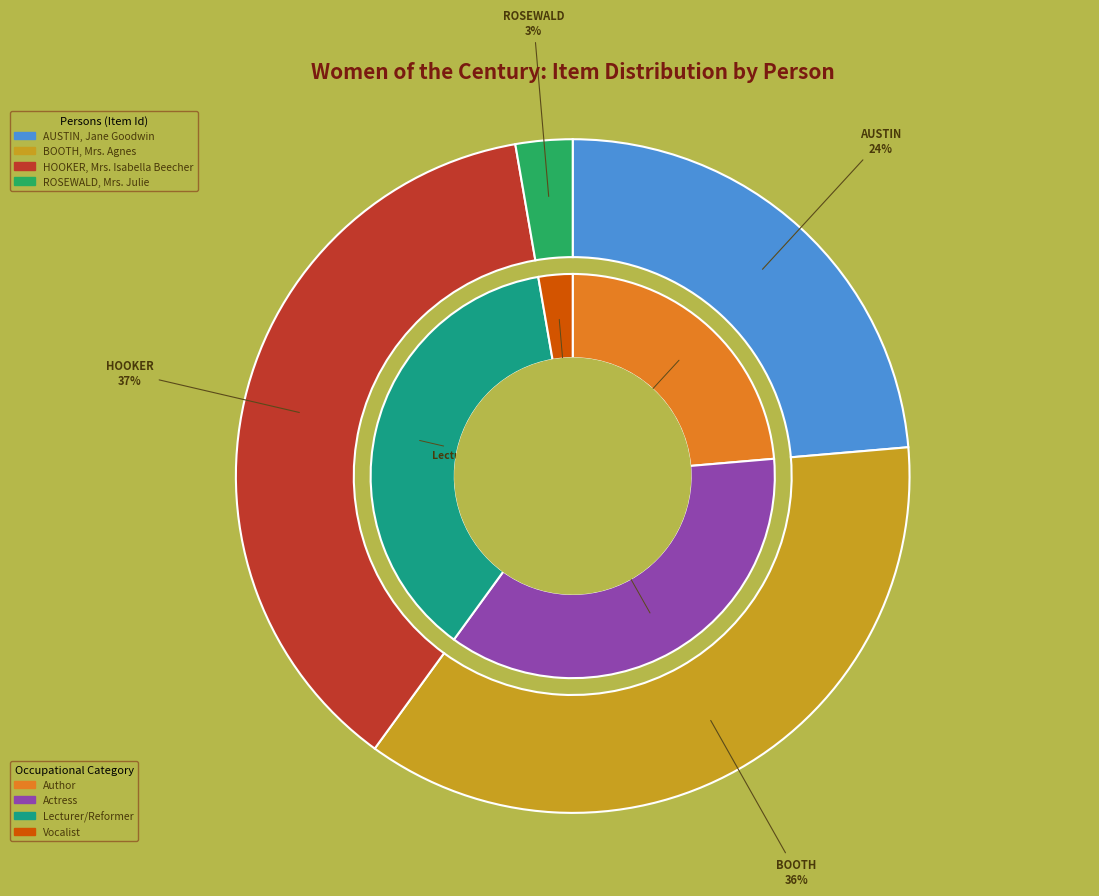

Does 1821-1830 represent more than half of the total?

No